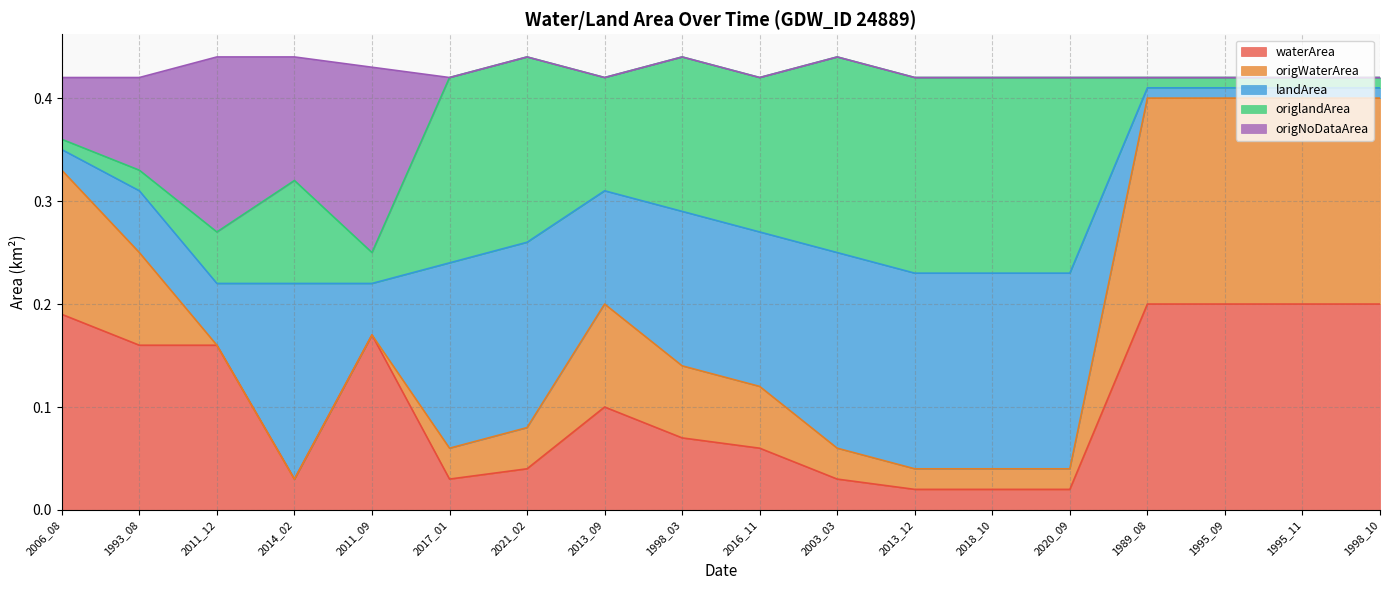

The waterArea series shows 0.3 at 1995_09. True or false?

False